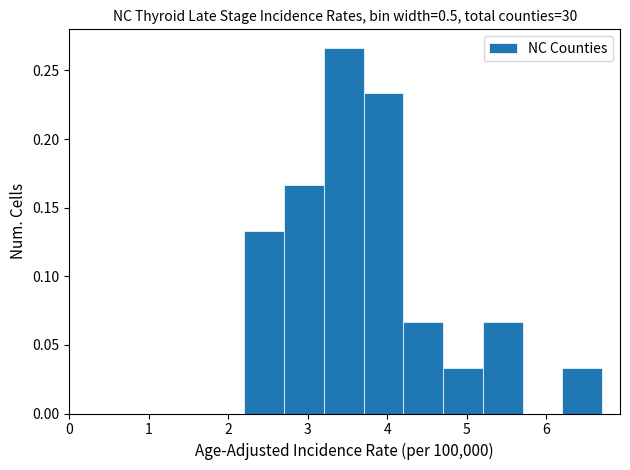

Which range on the x-axis has the tallest bar?

3.2 to 3.7